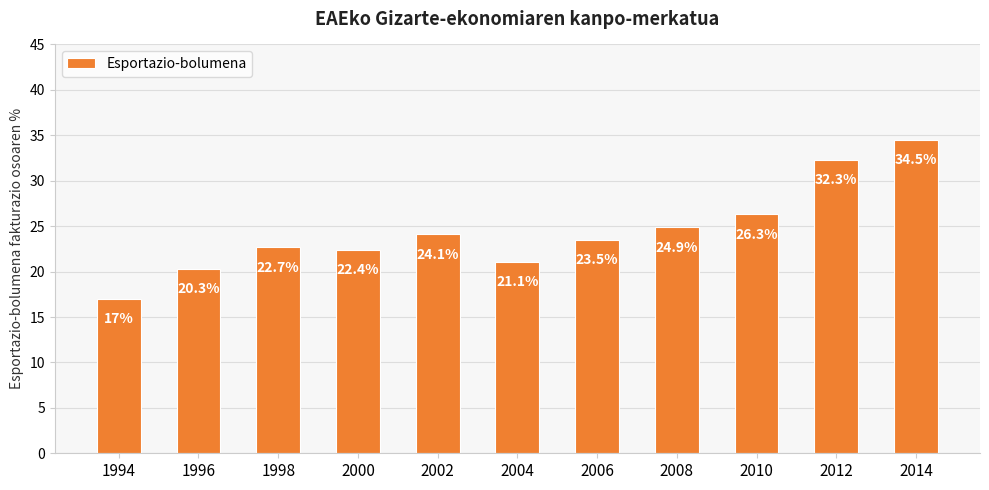

What is the value of the 2nd bar from the left?

20.3